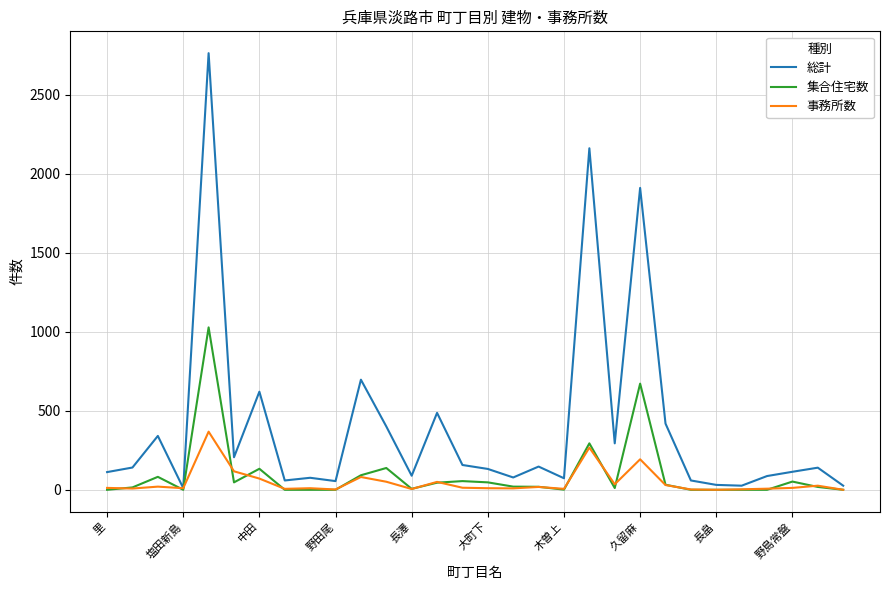

What is the maximum value for 事務所数?

368